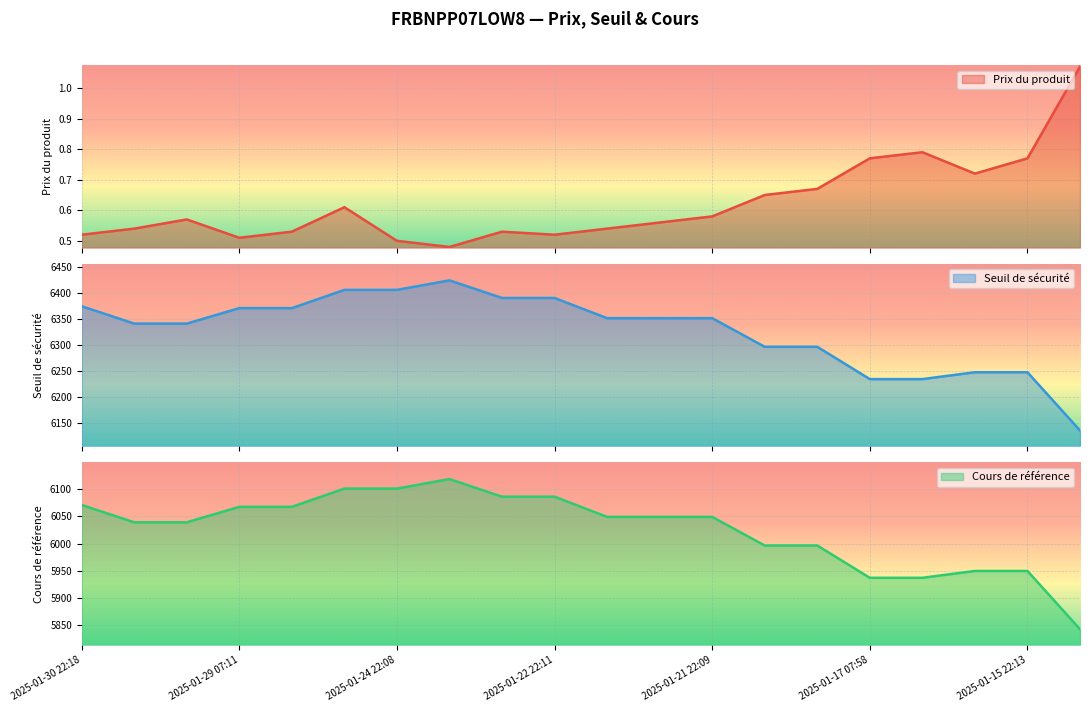

Rank the series by their maximum value, from lowest to highest.

Prix du produit, Cours de référence, Seuil de sécurité